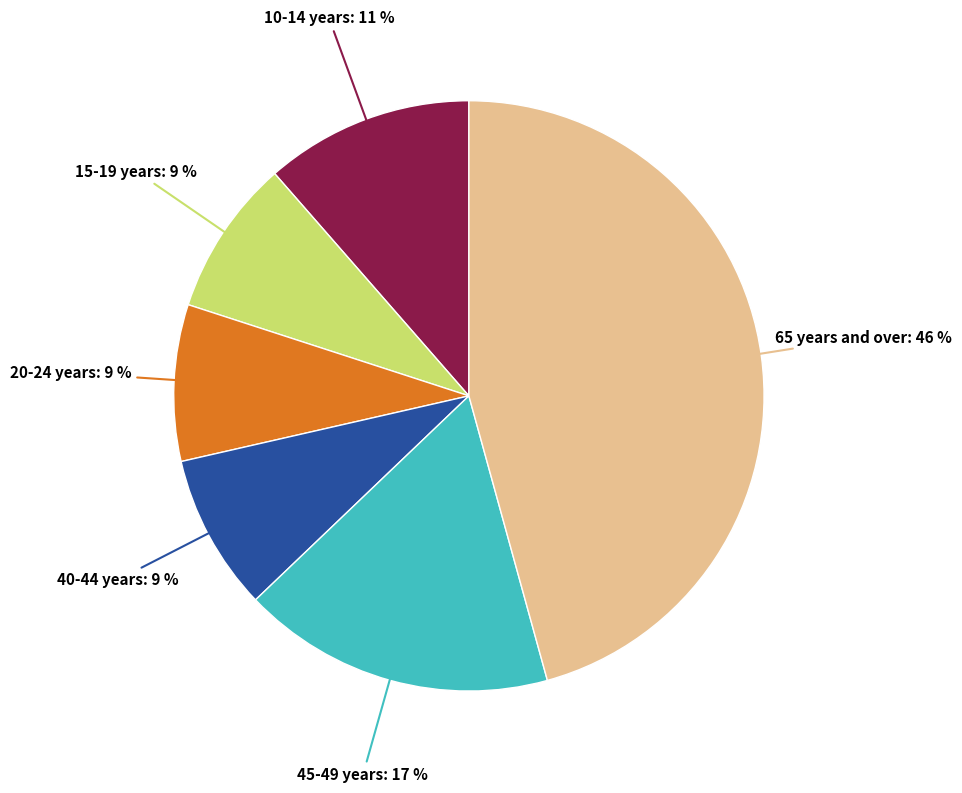

To the nearest percent, what is the average slice percentage?

17%